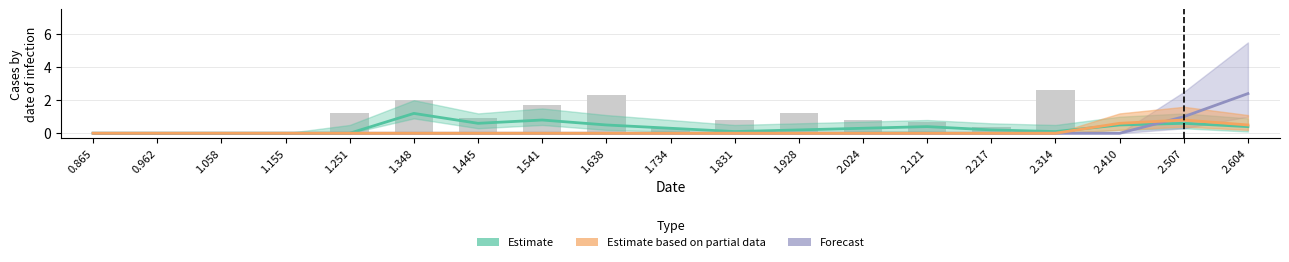

Reading left to right, extract all data points from this chart.

Estimate: 0.865=0.0	0.962=0.0	1.058=0.0	1.155=0.0	1.251=0.0	1.348=1.2	1.445=0.6	1.541=0.8	1.638=0.5	1.734=0.3	1.831=0.1	1.928=0.2	2.024=0.3	2.121=0.4	2.217=0.2	2.314=0.1	2.410=0.5	2.507=0.6	2.604=0.4
Estimate based on partial data: 0.865=0.0	0.962=0.0	1.058=0.0	1.155=0.0	1.251=0.0	1.348=0.0	1.445=0.0	1.541=0.0	1.638=0.0	1.734=0.0	1.831=0.0	1.928=0.0	2.024=0.0	2.121=0.0	2.217=0.0	2.314=0.0	2.410=0.6	2.507=0.8	2.604=0.5
Forecast: 0.865=0.0	0.962=0.0	1.058=0.0	1.155=0.0	1.251=0.0	1.348=0.0	1.445=0.0	1.541=0.0	1.638=0.0	1.734=0.0	1.831=0.0	1.928=0.0	2.024=0.0	2.121=0.0	2.217=0.0	2.314=0.0	2.410=0.0	2.507=1.0	2.604=2.4